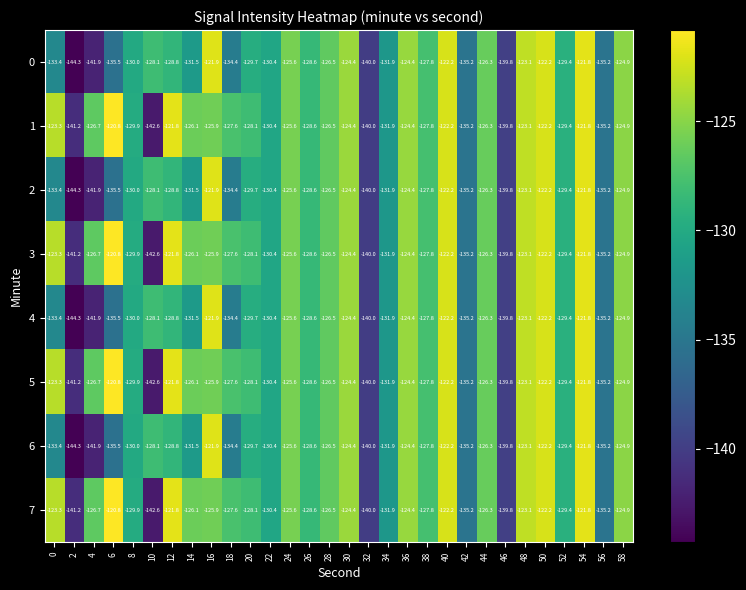

At which label is 3 closest to -131?

22